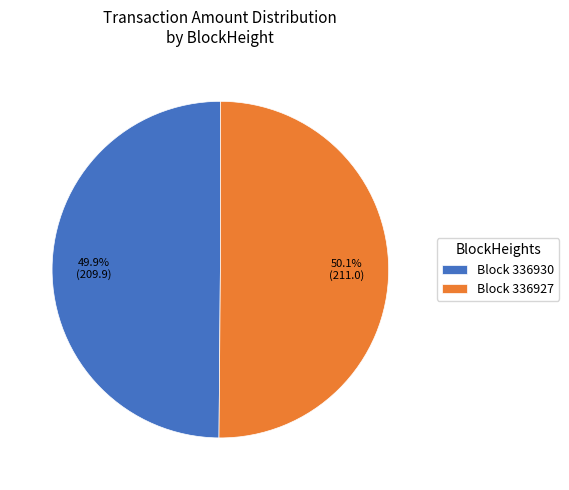

Does any single category account for the majority?

Yes